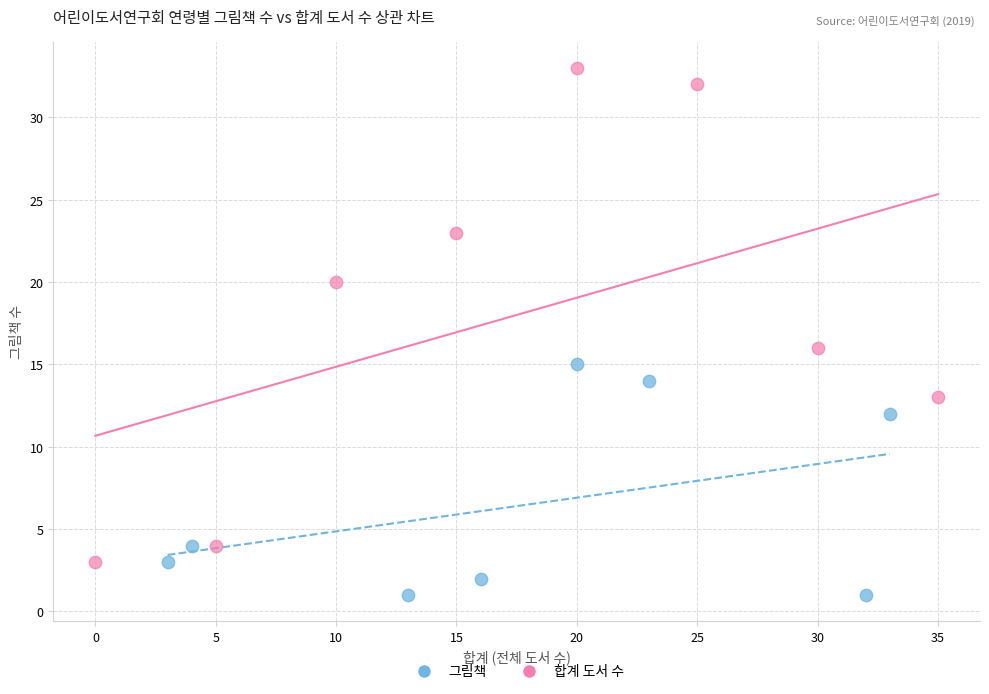

Which series reaches the maximum Y coordinate?

합계 도서 수